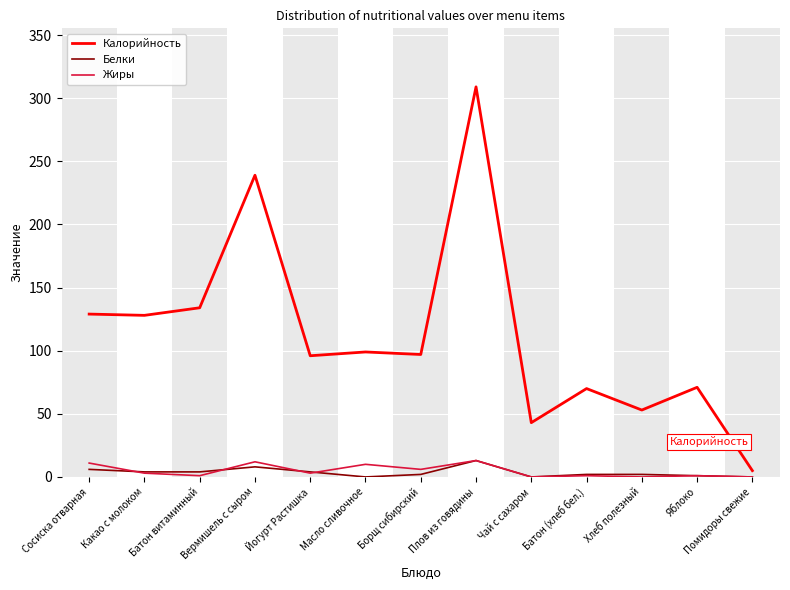

Which label corresponds to the largest value in the chart?

Плов из говядины